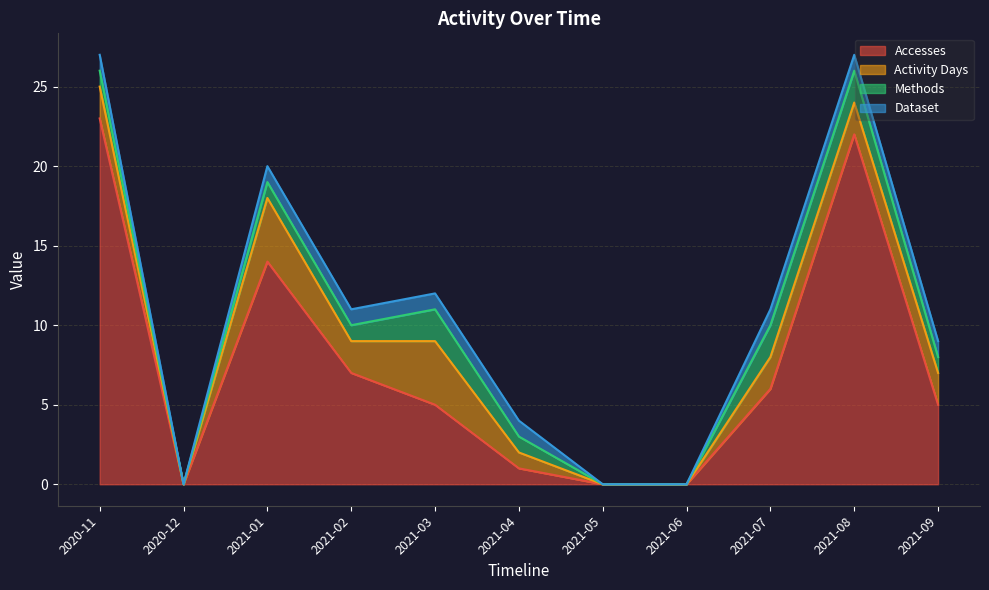

At which label does Activity Days first exceed 2?

2021-01